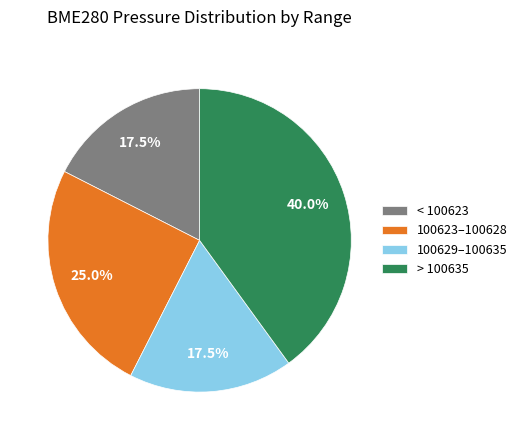

Combined, what portion of the pie is 100629–100635 and 100623–100628?

42.5%